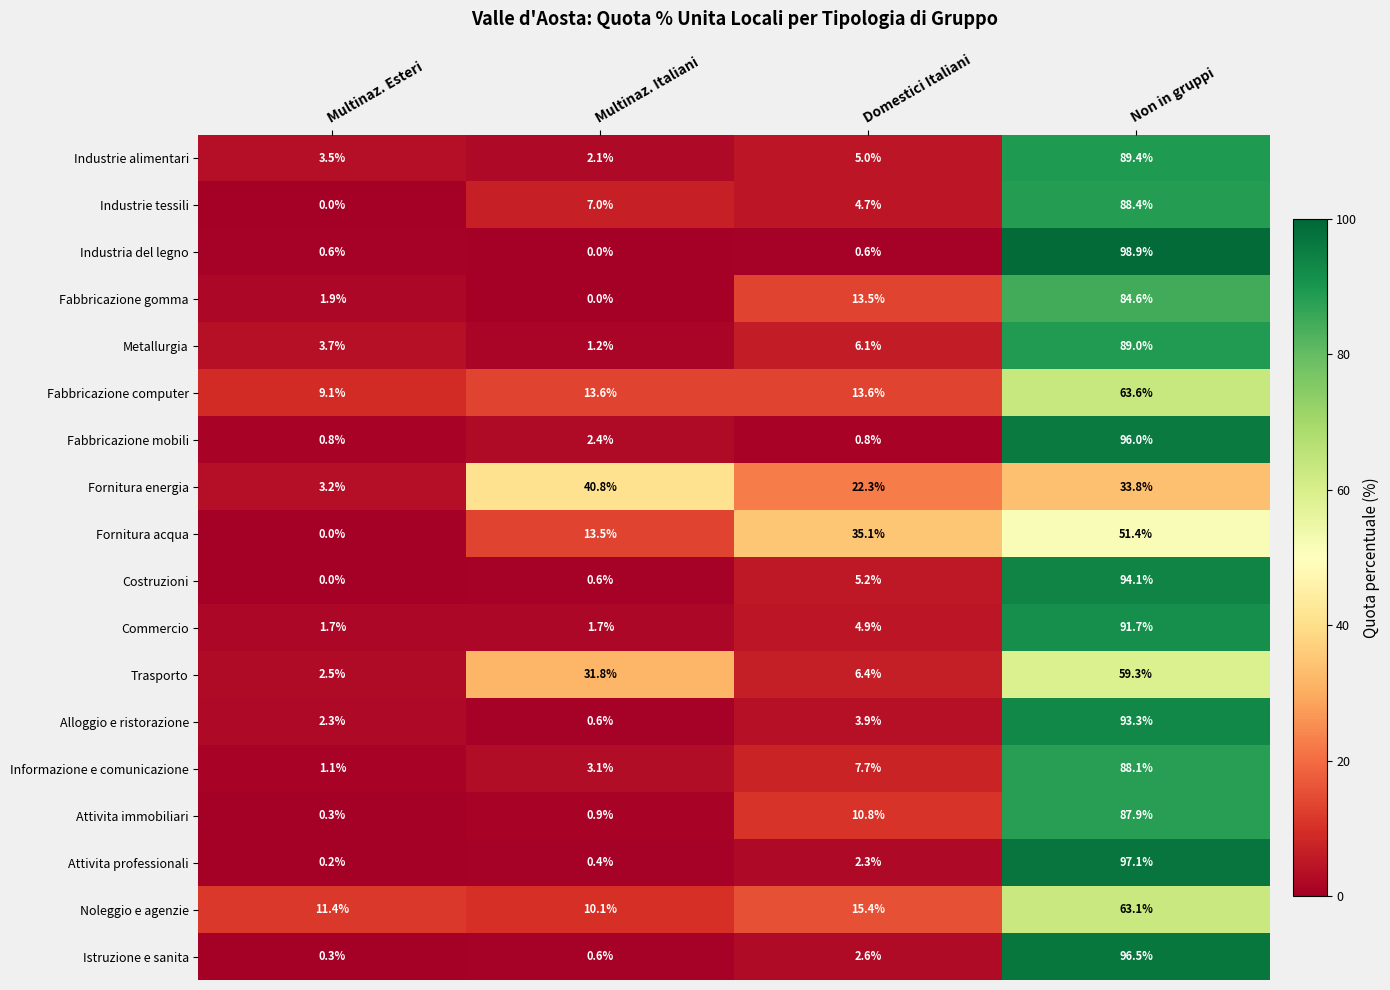

Rank the series by their maximum value, from highest to lowest.

Industria del legno, Attivita professionali, Istruzione e sanita, Fabbricazione mobili, Costruzioni, Alloggio e ristorazione, Commercio, Industrie alimentari, Metallurgia, Industrie tessili, Informazione e comunicazione, Attivita immobiliari, Fabbricazione gomma, Fabbricazione computer, Noleggio e agenzie, Trasporto, Fornitura acqua, Fornitura energia